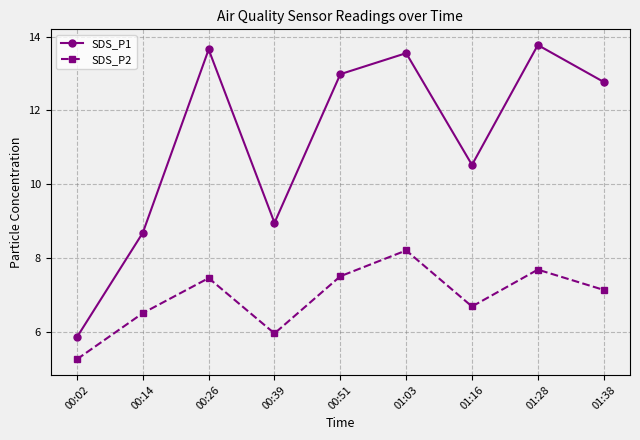

True or false: SDS_P1 and SDS_P2 cross at least once.

False